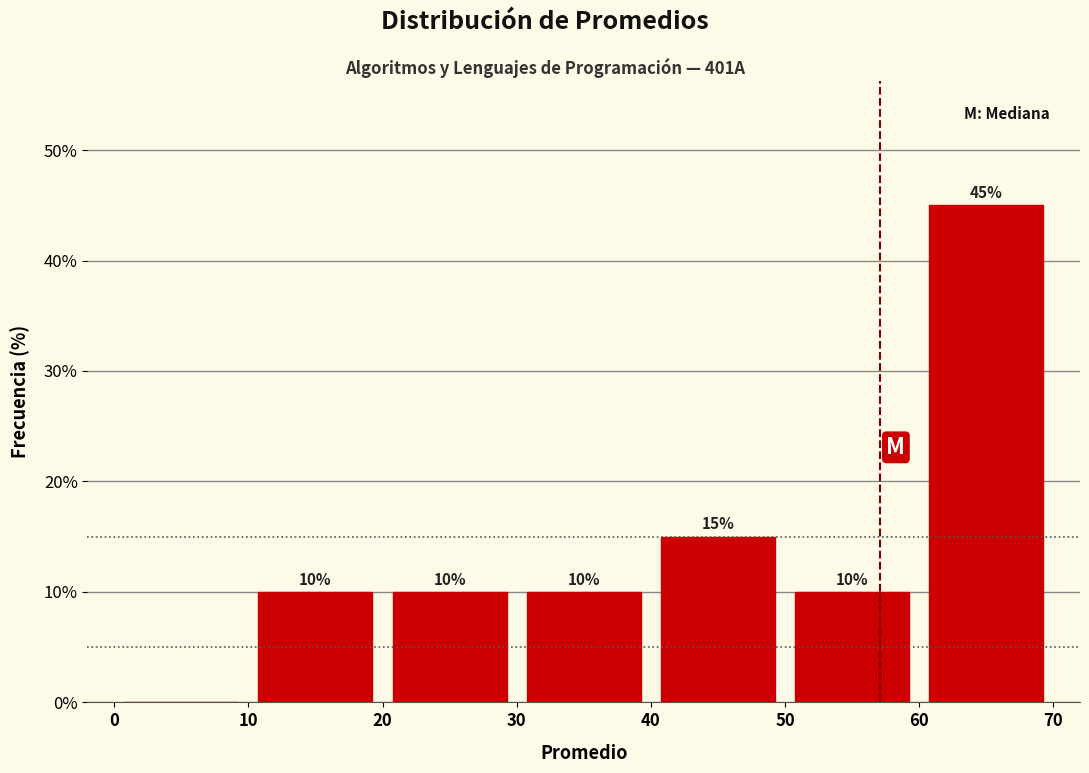

Which range on the x-axis has the tallest bar?

60 to 70